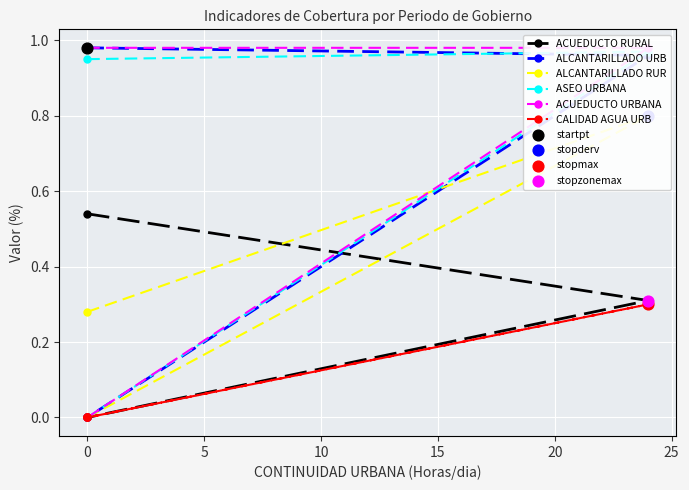

Which series has the largest Y range (max minus min)?

ALCANTARILLADO URB